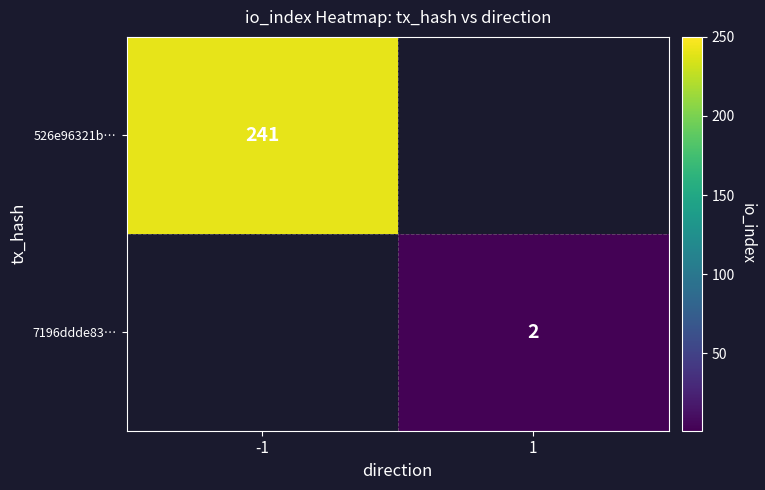

The value of 526e96321b… at -1 is 78. True or false?

False